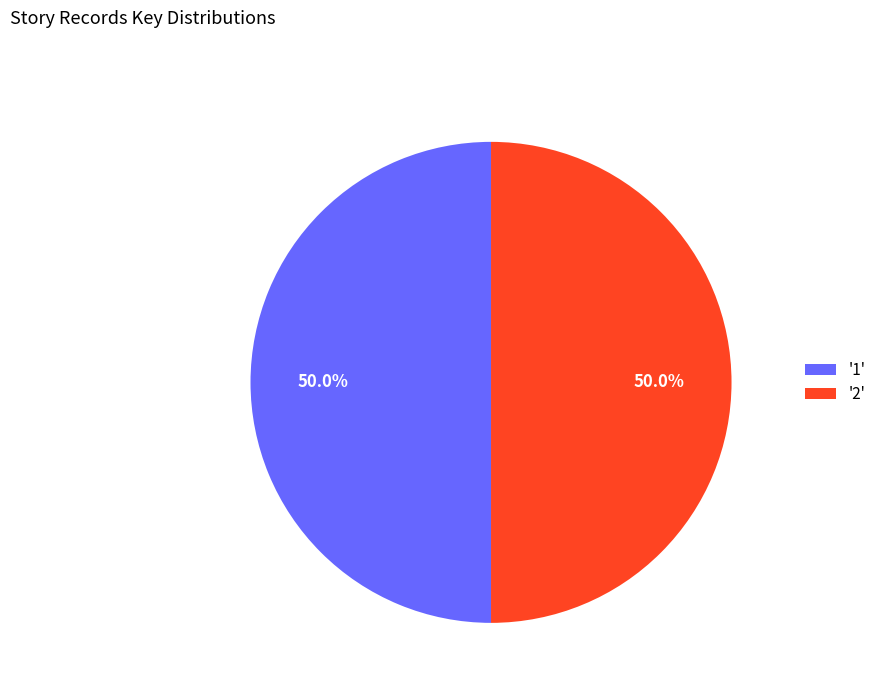

What is the total percentage of '1' and '2'?

100.0%